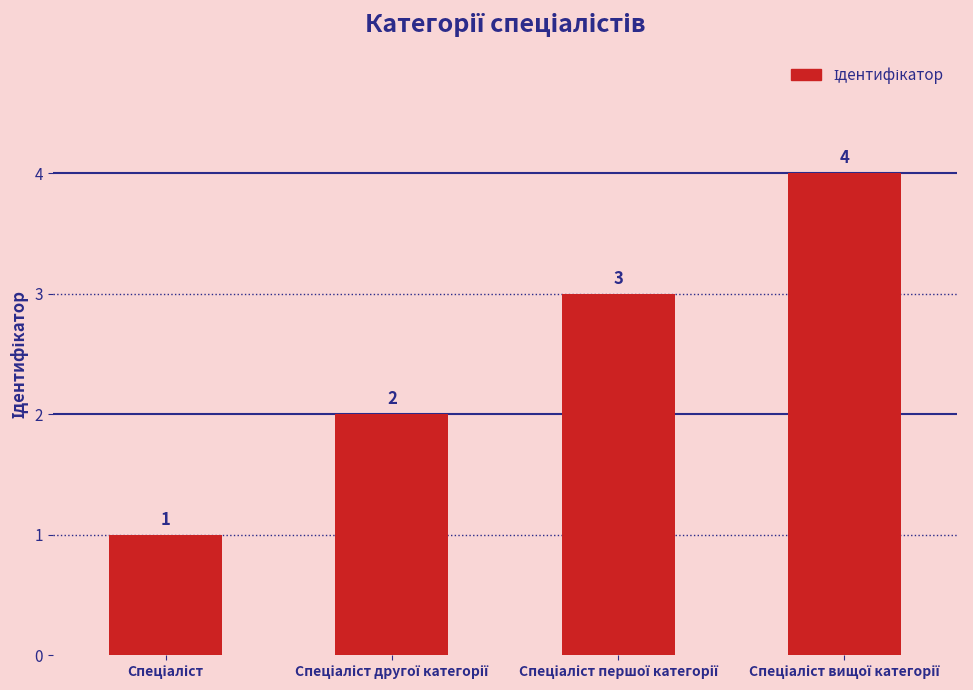

What is the sum of all values?

10